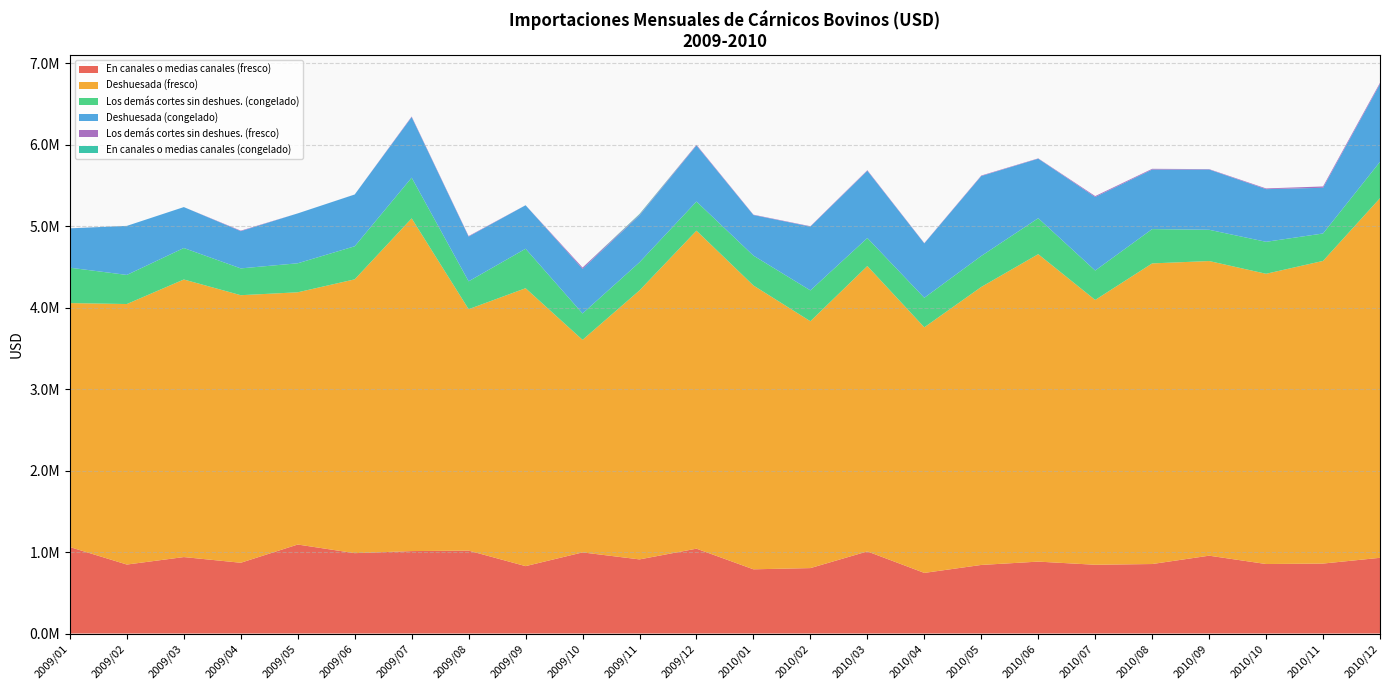

Reading left to right, transcribe all the data shown in this chart.

En canales o medias canales (fresco): 1060936.1	846307.8	938061.0	868289.6	1092044.9	986151.6	1011580.8	1017468.4	826891.9	995362.3	909513.7	1041271.8	787882.8	802805.6	1007450.8	743765.1	841460.3	882301.7	843673.3	852732.0	955046.6	852859.8	858419.3	929063.0
Deshuesada (fresco): 2994100.9	3197221.9	3406551.1	3283564.6	3095495.4	3360270.3	4082936.2	2962758.3	3410582.1	2608684.4	3301126.8	3902574.1	3483156.6	3029406.7	3502405.5	3014063.5	3411539.5	3773055.4	3249931.6	3689288.8	3616174.0	3561896.9	3714189.0	4413610.8
Los demás cortes sin deshues. (congelado): 434245.5	357165.1	386271.0	328944.4	356098.5	405936.0	499829.4	342004.9	484478.1	323612.7	344959.4	357305.9	366646.4	378554.4	343654.9	362517.7	380241.6	441458.8	361036.3	421017.7	383620.1	392360.5	336704.3	446273.5
Deshuesada (congelado): 482898.2	601854.4	502387.7	457038.8	612212.9	635226.8	743395.5	549387.1	533640.7	547453.8	576321.1	688248.8	498137.3	782814.3	825634.9	667410.5	981166.3	730381.7	902257.3	731075.3	739684.9	646250.7	560765.3	954946.1
Los demás cortes sin deshues. (fresco): 648.1	0.0	0.0	6236.7	0.0	443.9	7166.1	6151.5	630.2	15836.0	8009.8	7857.6	4320.7	4822.8	6628.6	3529.6	6045.9	3895.2	11398.3	8823.8	4643.0	8777.1	16359.6	14899.8
En canales o medias canales (congelado): 0.0	0.0	0.0	0.0	0.0	0.0	0.0	0.0	0.0	0.0	8377.5	0.0	0.0	0.0	0.0	0.0	0.0	0.0	0.0	0.0	0.0	0.0	0.0	0.0